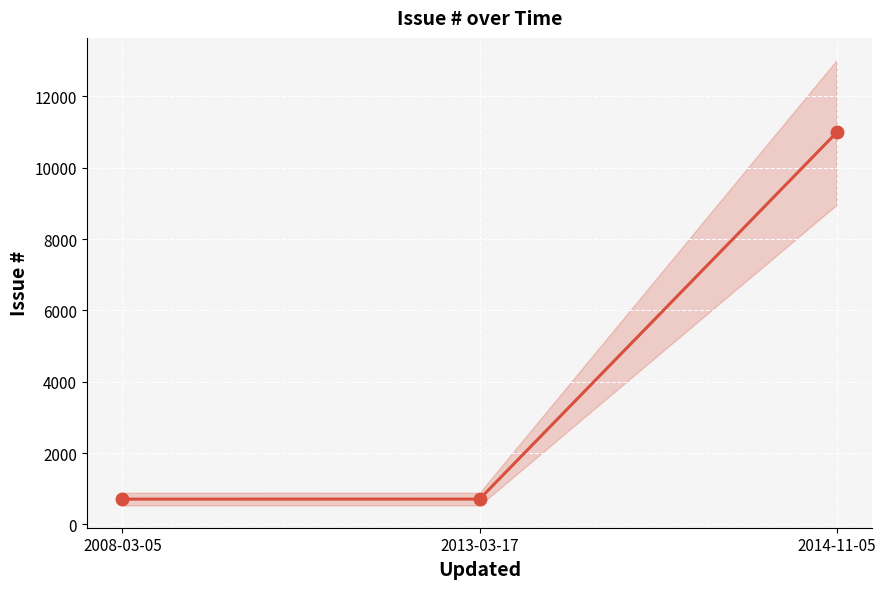

How many distinct data groups are displayed?

1